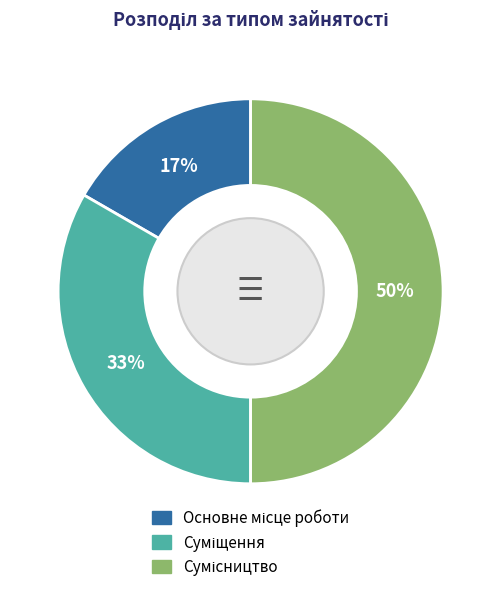

To the nearest percent, what is the difference between the largest and smallest slice percentages?

33%